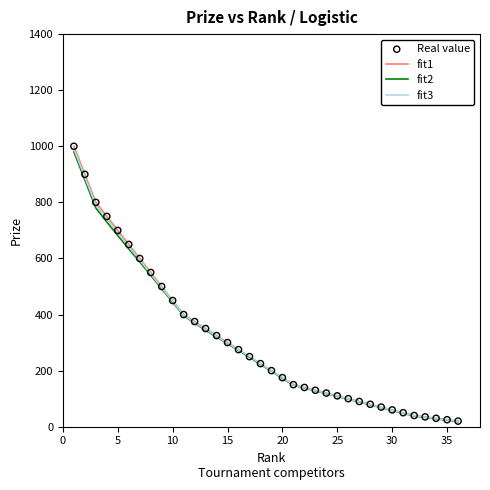

What is the maximum value shown in the chart?

1000